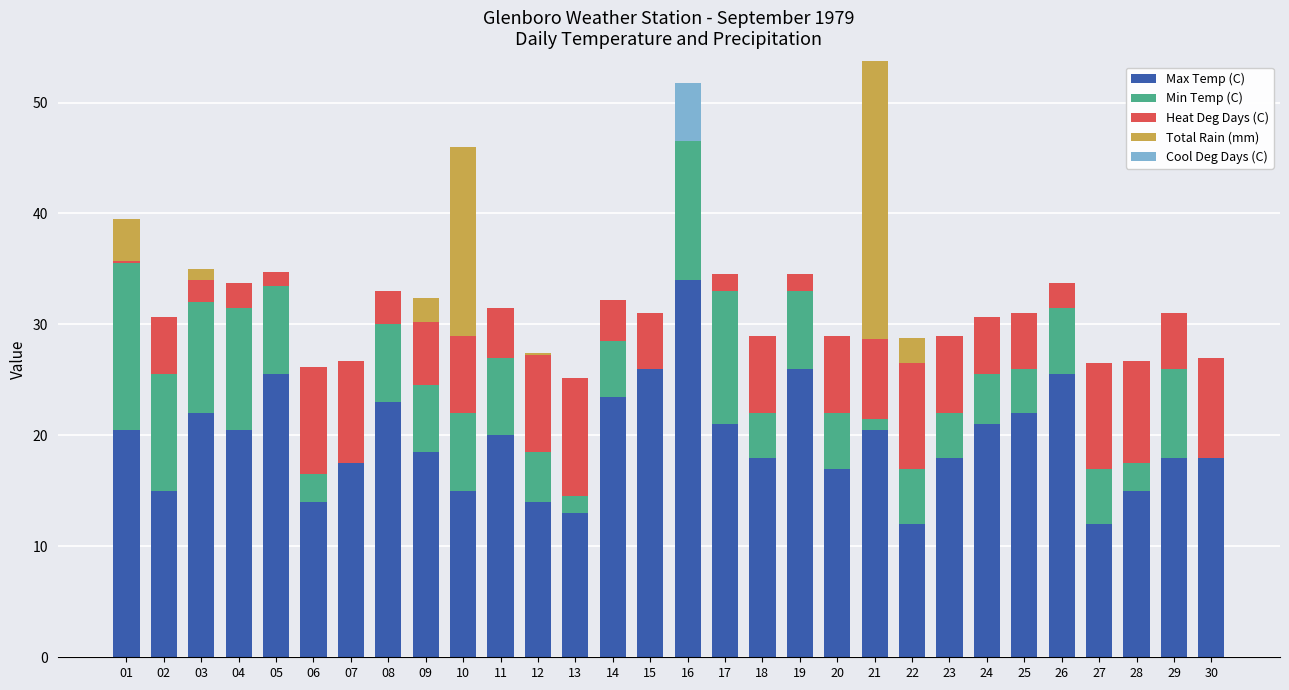

The value of Min Temp (C) at 01 is 15.0. True or false?

True